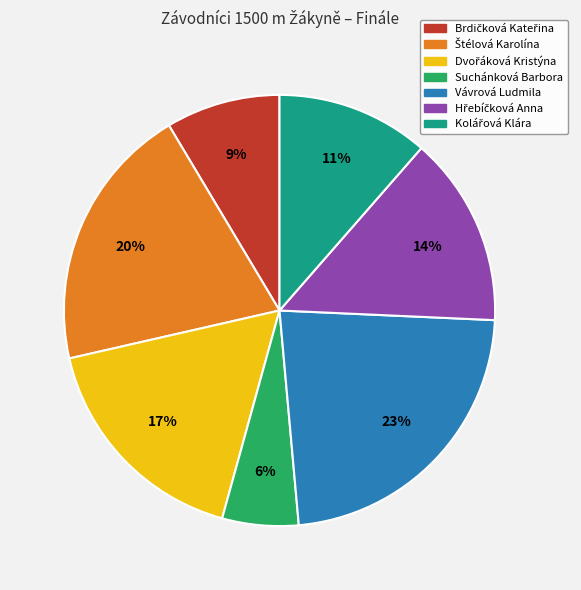

Is it true that Vávrová Ludmila is 23% of the pie?

True